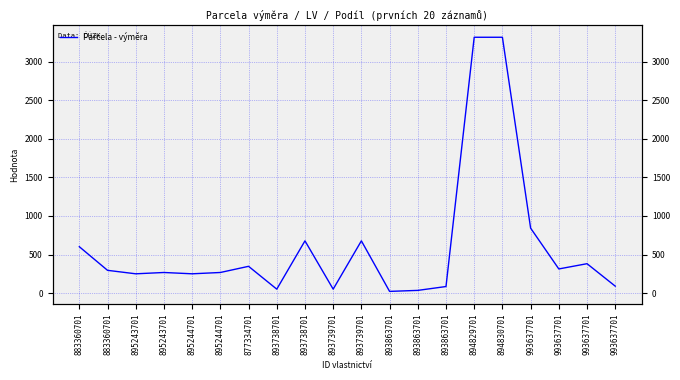

True or false: the data shows 51 at 893738701.

True